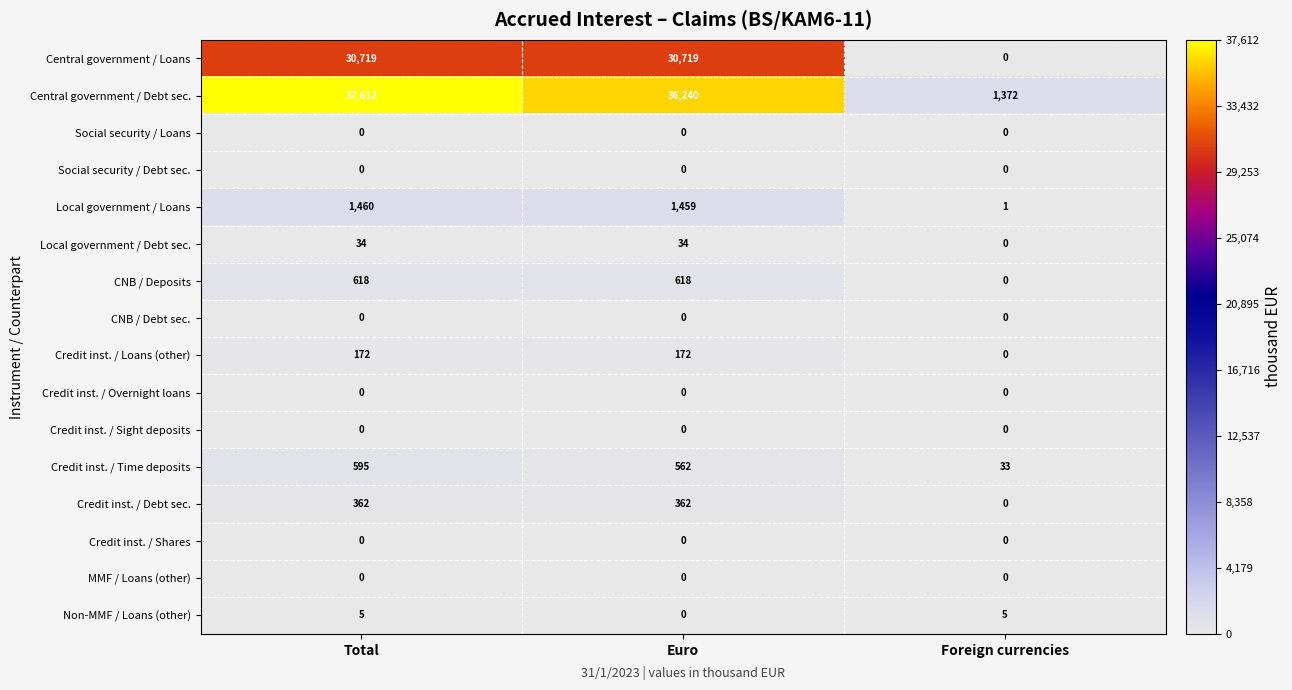

Which series has the largest range (max minus min)?

Central government / Debt sec.